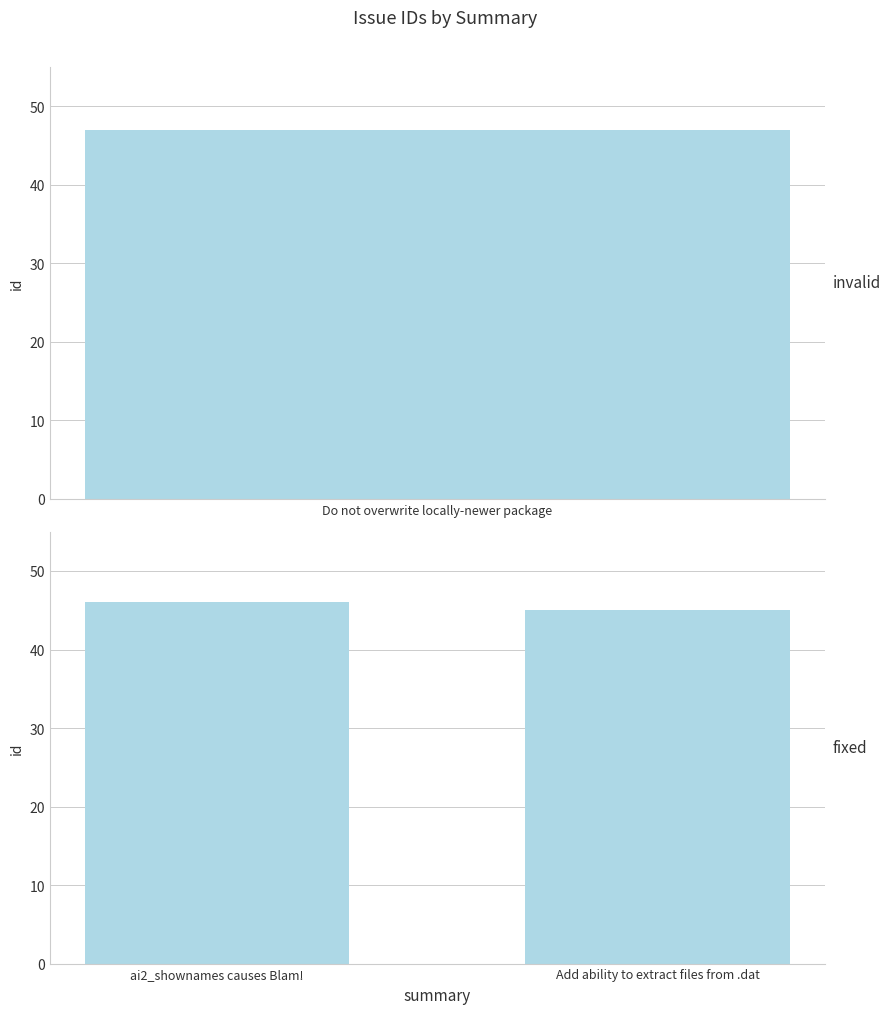

Does the chart contain stacked bars?

No